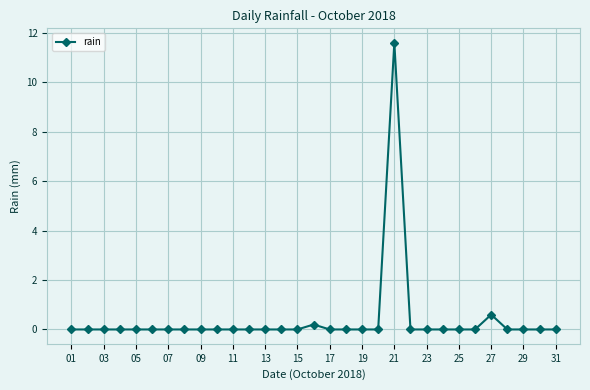

Does the chart display data point markers on the line(s)?

Yes